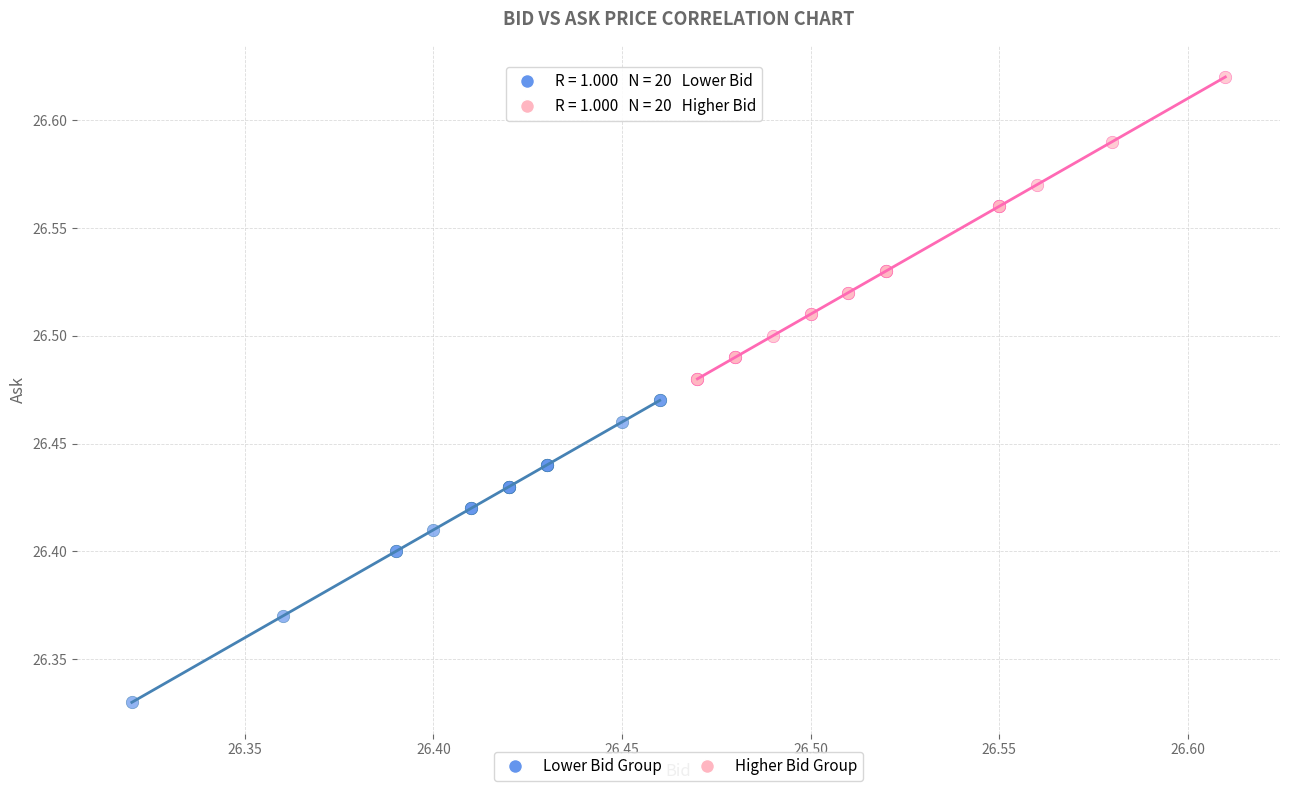

Which series reaches the maximum Y coordinate?

Higher Bid Group